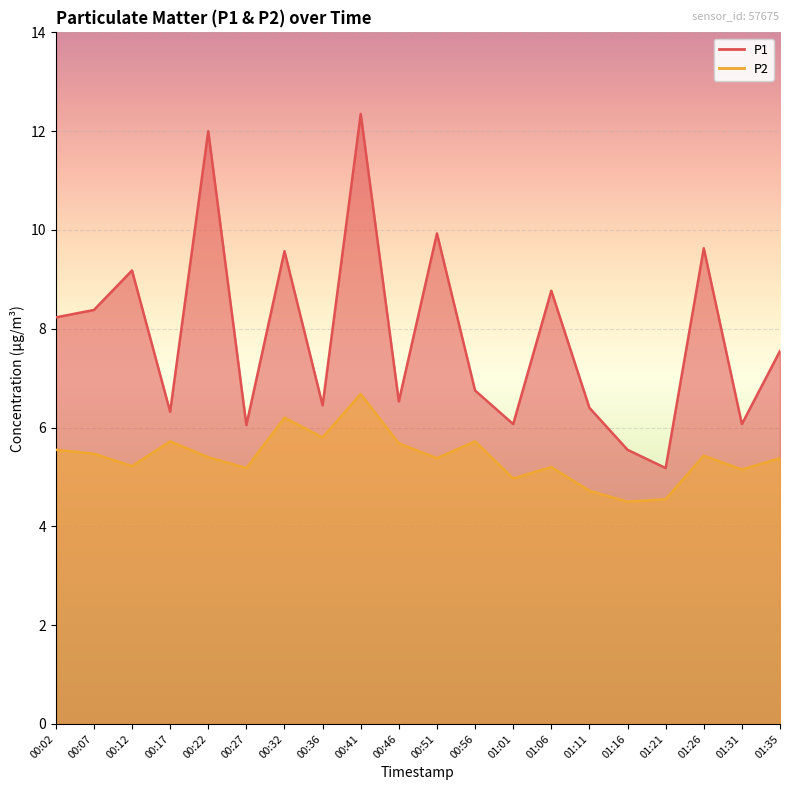

True or false: P1 and P2 intersect in this chart.

False